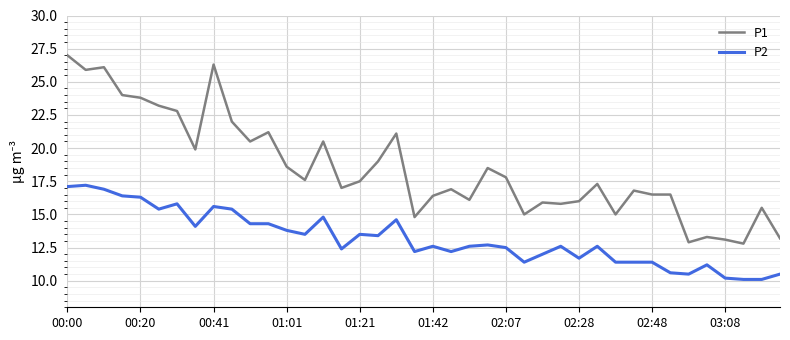

True or false: P1 and P2 intersect in this chart.

False